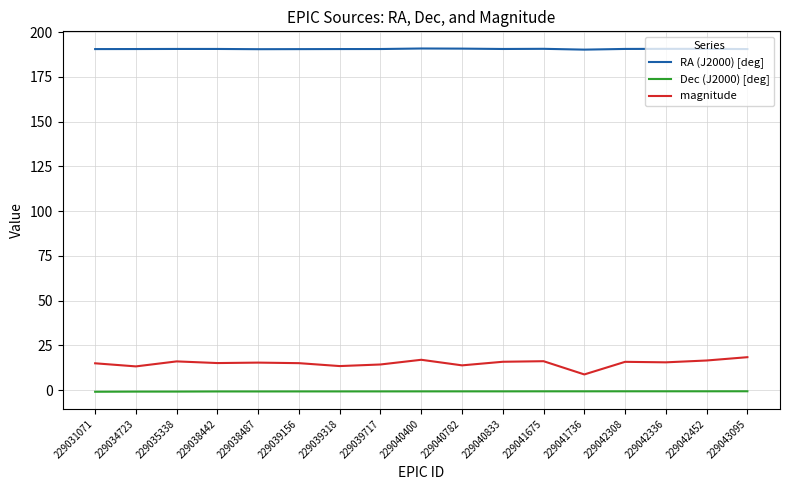

What is the difference between the maximum and minimum values in the magnitude series?

9.6